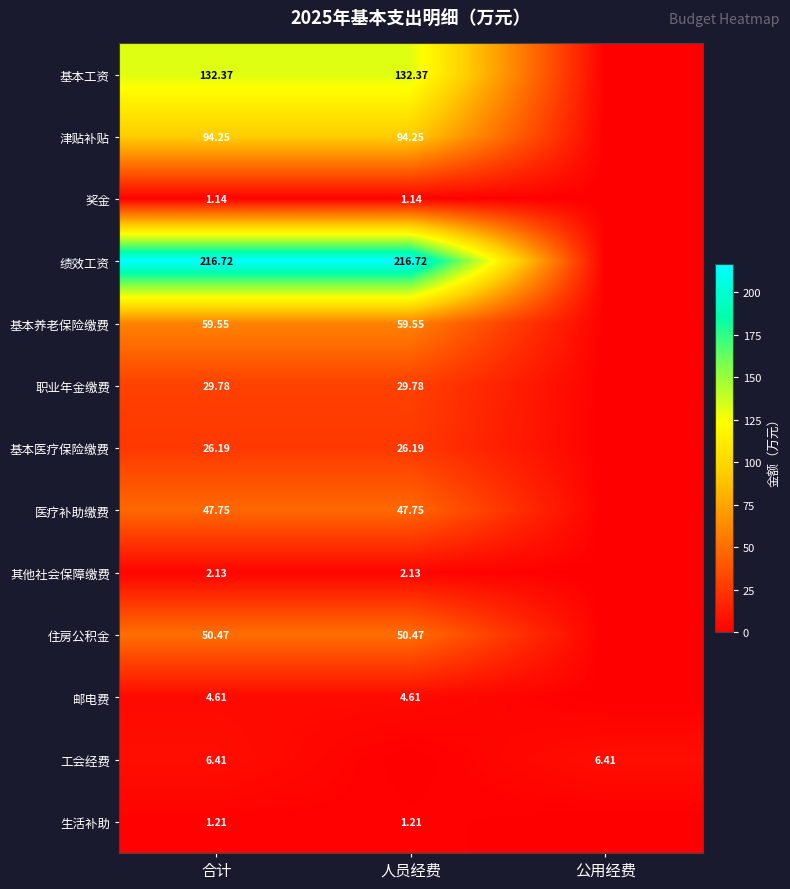

What is the difference between the highest and lowest values at 合计?

215.6